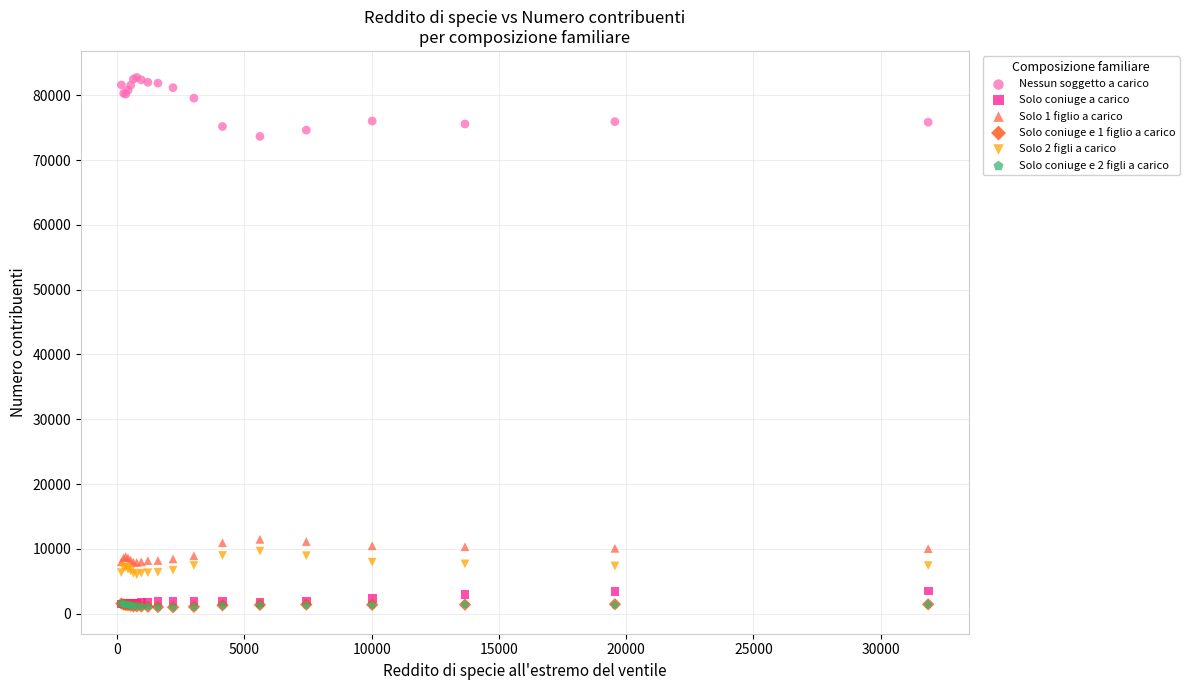

What are all the series names shown in the legend?

Nessun soggetto a carico, Solo coniuge a carico, Solo 1 figlio a carico, Solo coniuge e 1 figlio a carico, Solo 2 figli a carico, Solo coniuge e 2 figli a carico